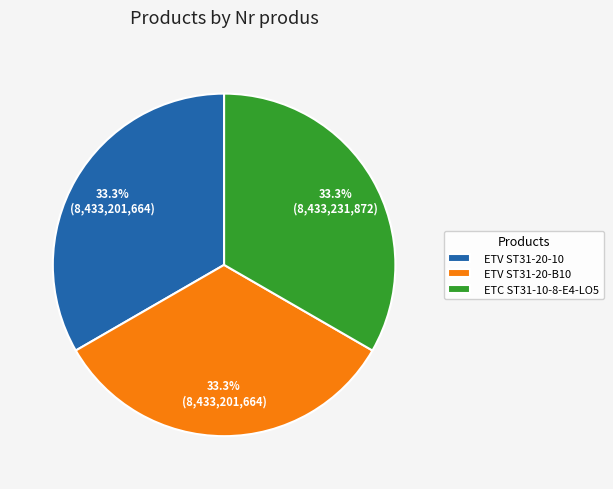

Does any single category account for the majority?

No